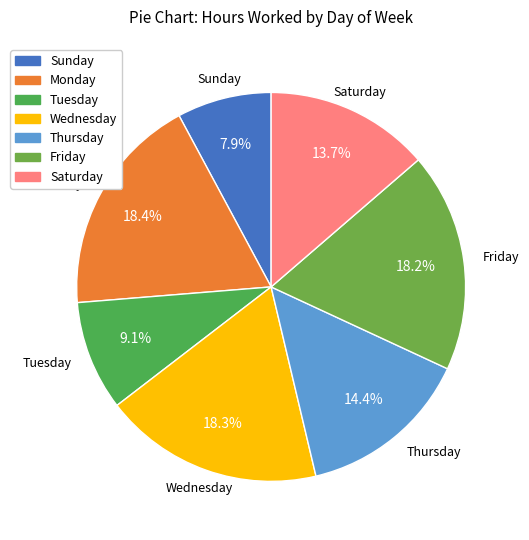

Between Friday and Thursday, which is larger?

Friday